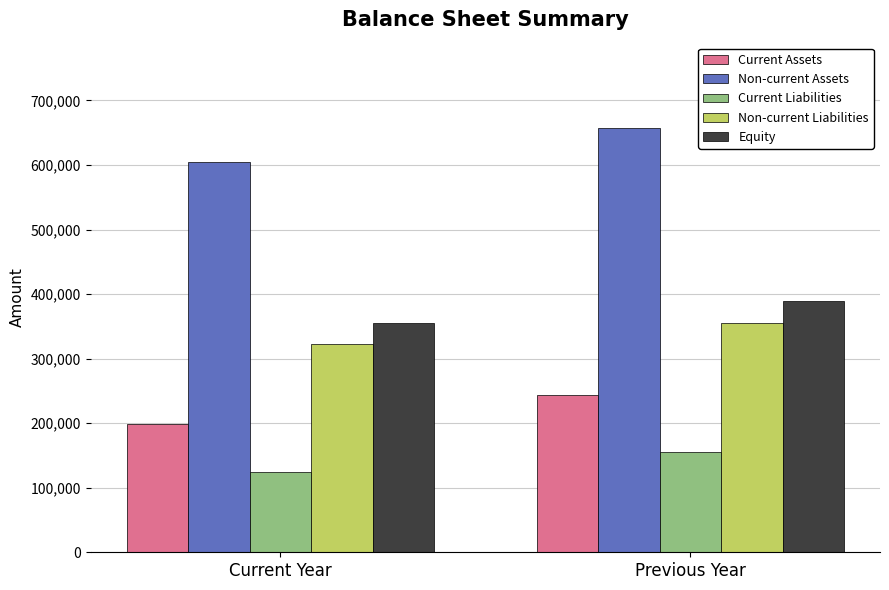

Reading right to left, what are all the values shown in this chart?

Current Assets: Previous Year=244000	Current Year=198000
Non-current Assets: Previous Year=658000	Current Year=604000
Current Liabilities: Previous Year=156000	Current Year=125000
Non-current Liabilities: Previous Year=356000	Current Year=322000
Equity: Previous Year=390000	Current Year=355000